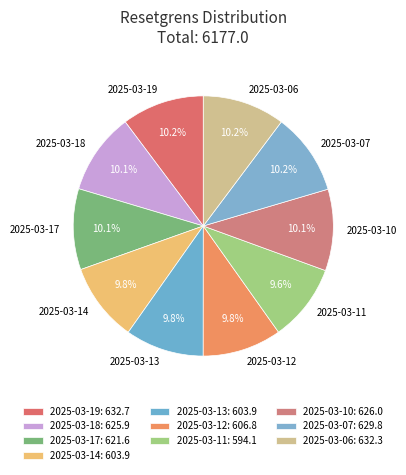

To the nearest percent, what is the difference between the largest and smallest slice percentages?

1%